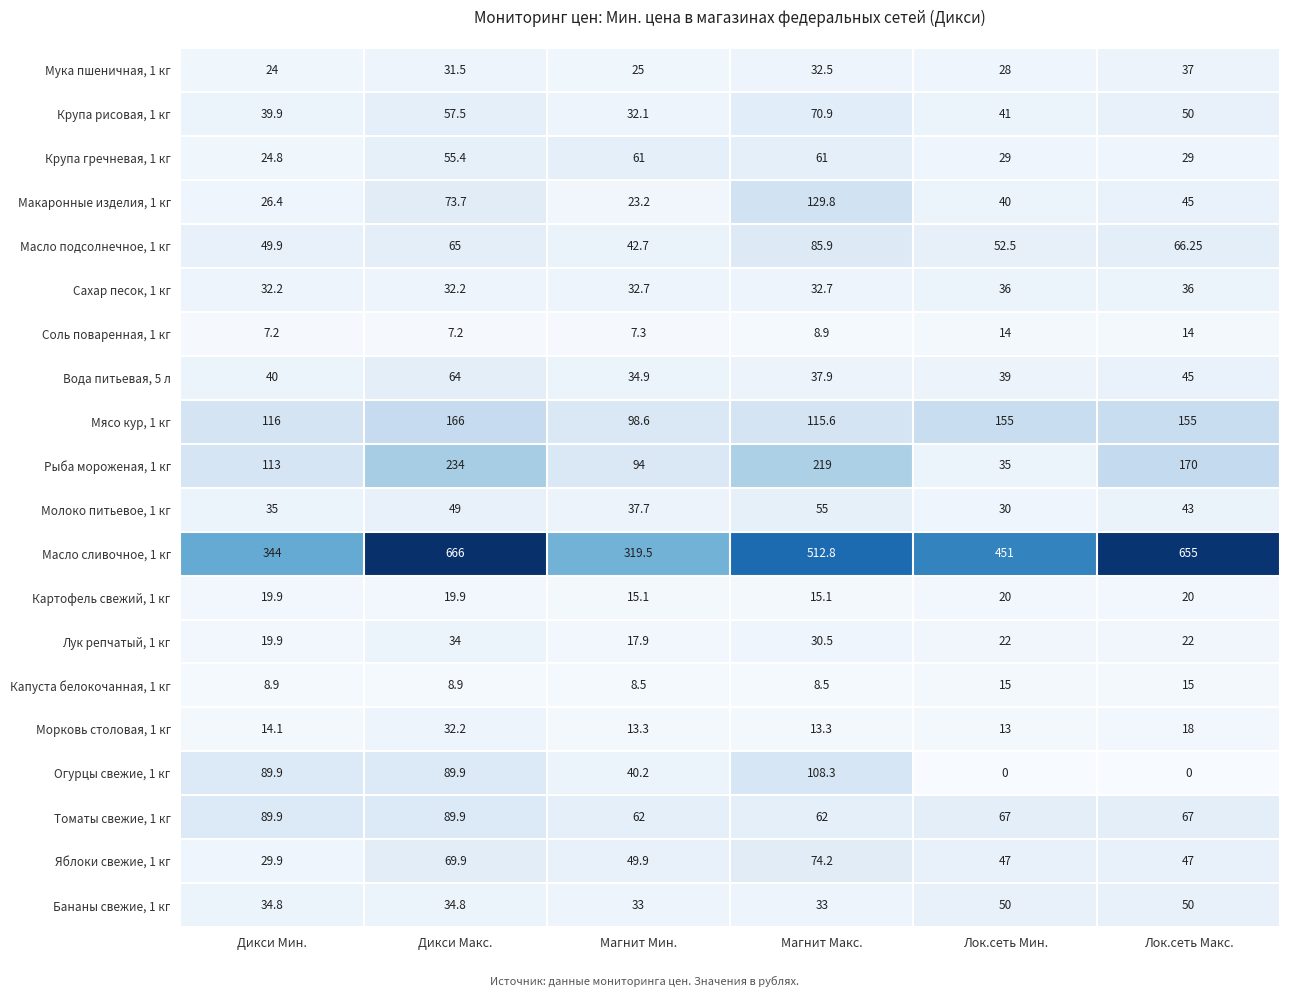

At which label does Масло сливочное, 1 кг reach its minimum?

Магнит Мин.